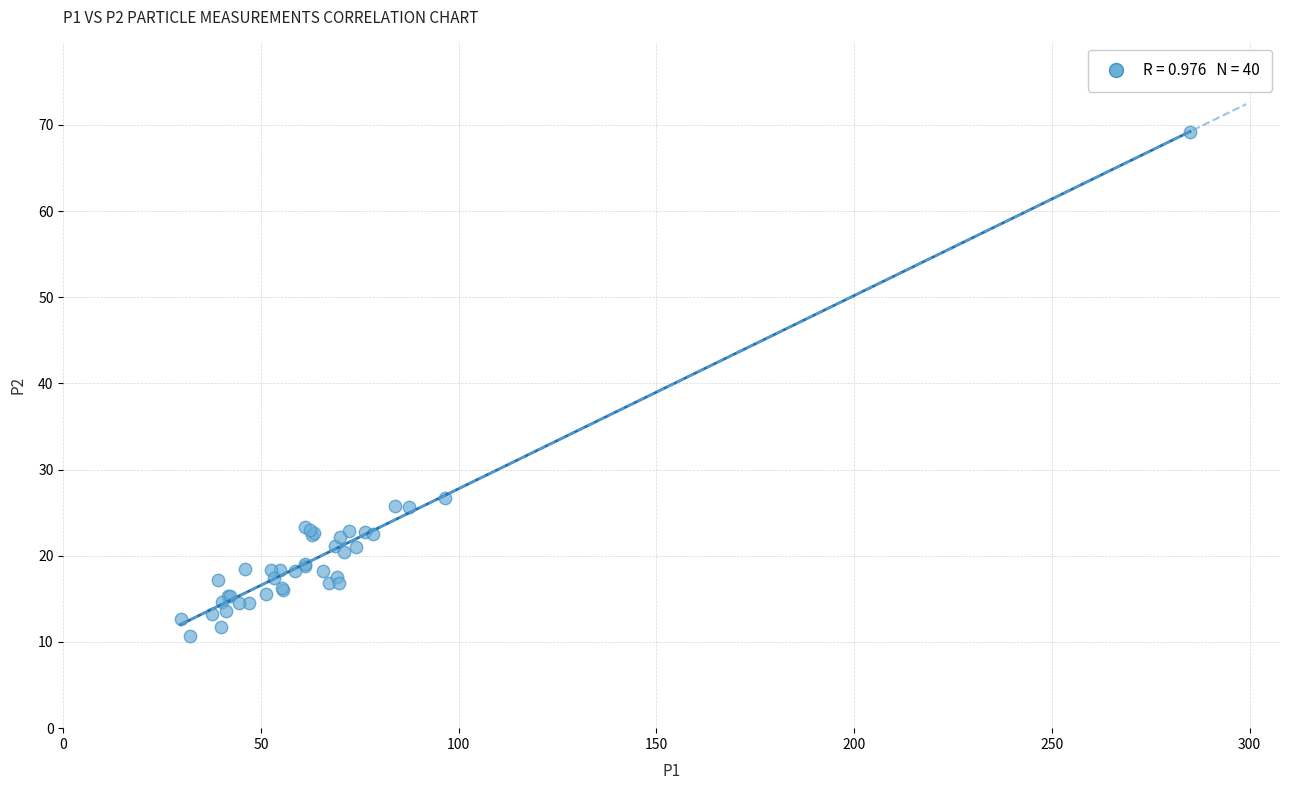

What Y value in the scatter plot is closest to 39?

26.7